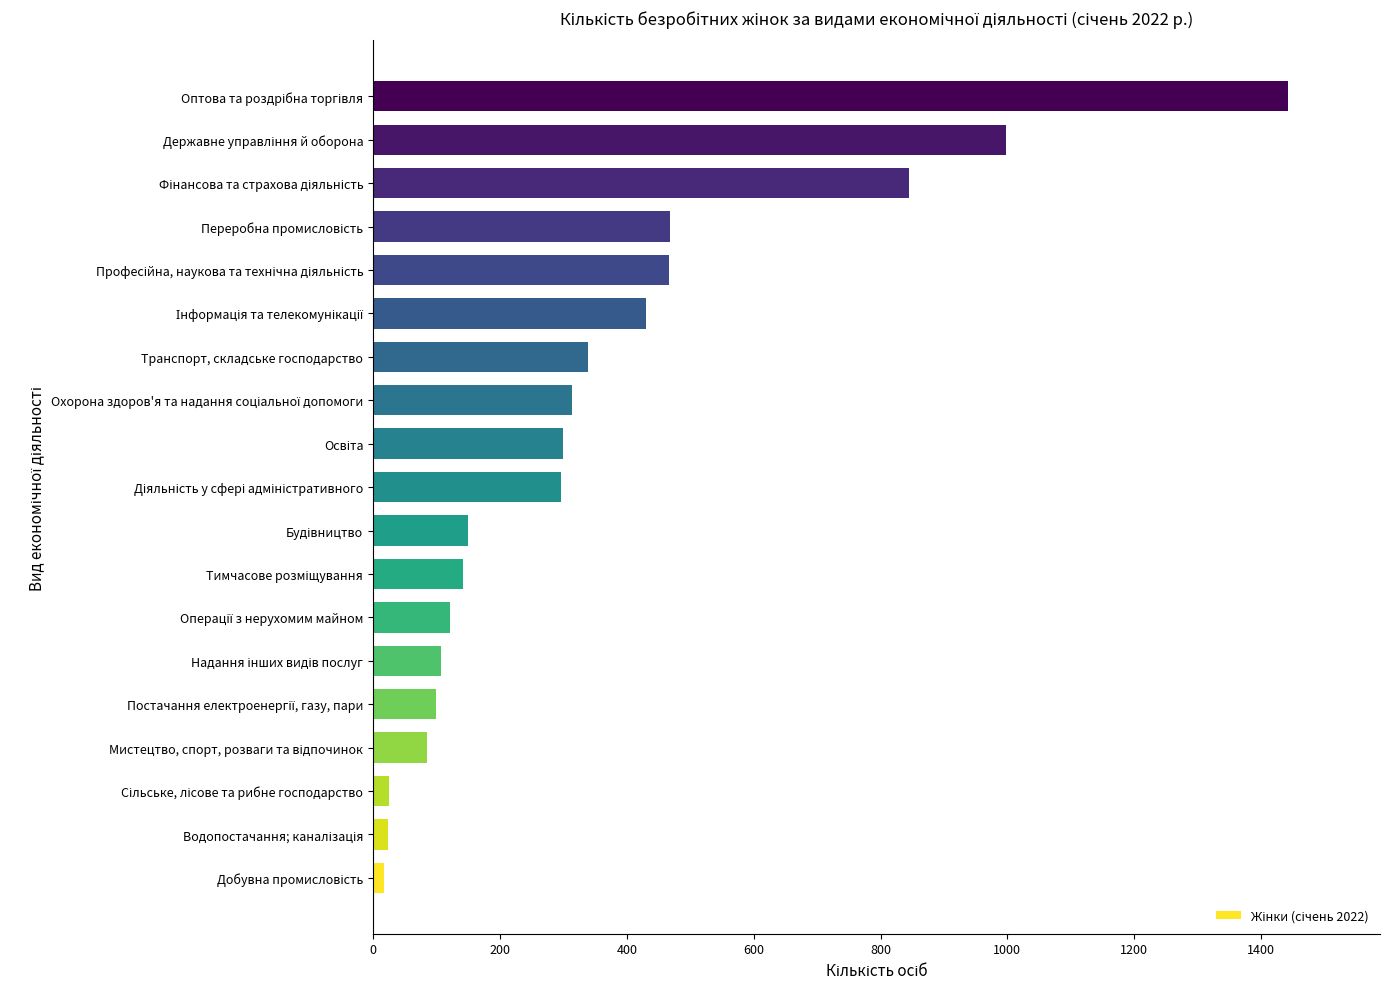

How many distinct data groups are displayed?

1